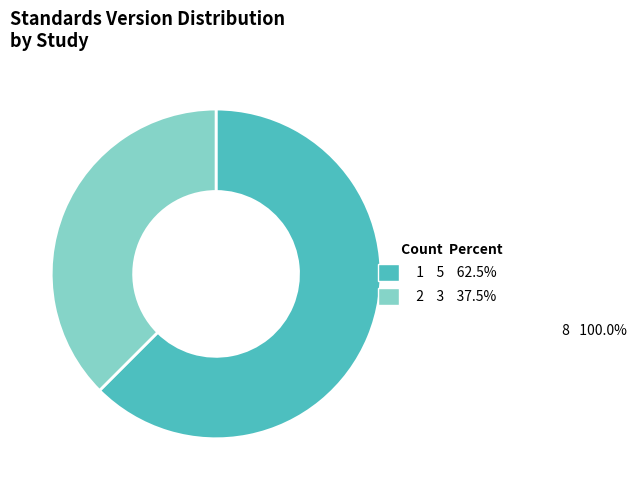

How many slices are in this pie chart?

2